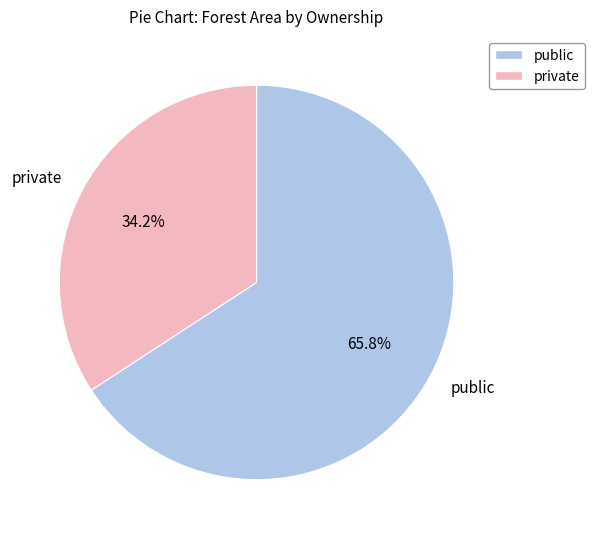

What portion of the pie excludes private?

65.8%